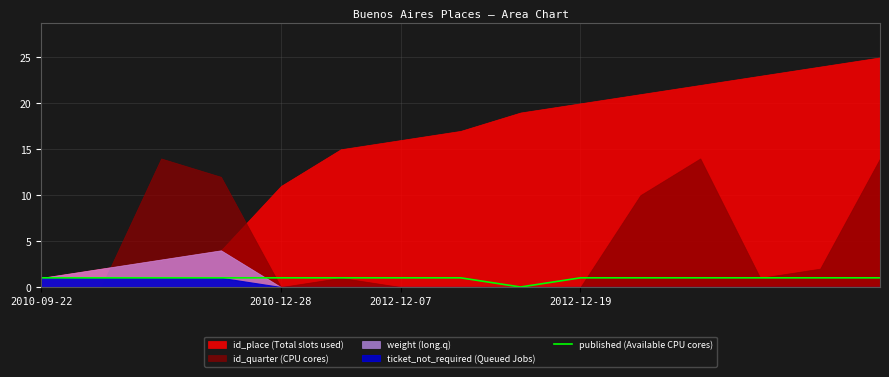

The value of published (Available CPU cores) at 2010-12-28 is 1. True or false?

True